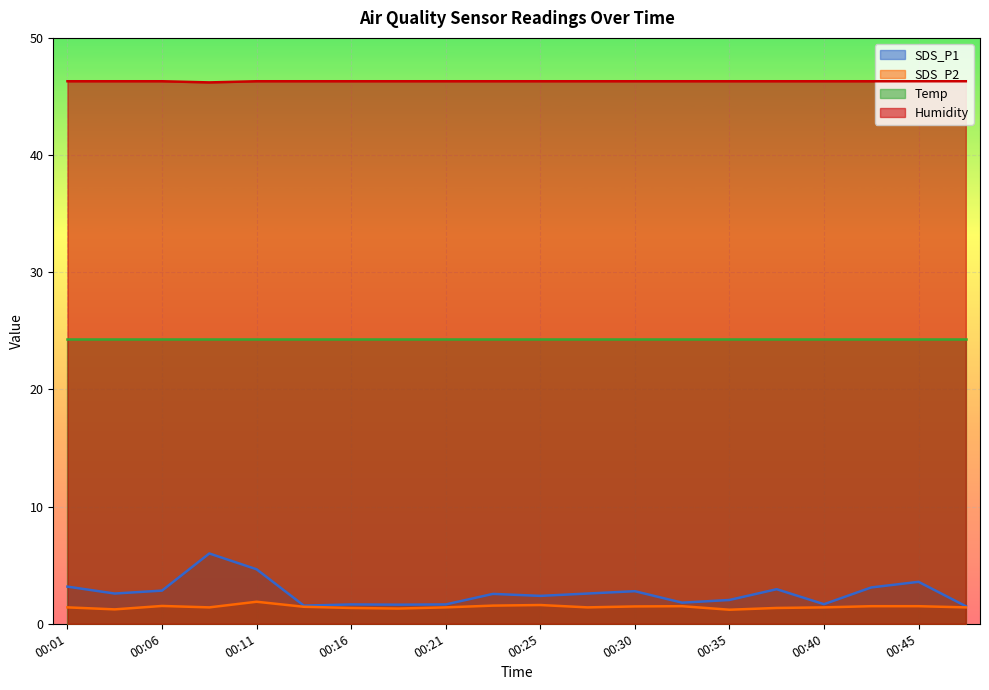

At which category does Humidity reach its first local valley?

00:08